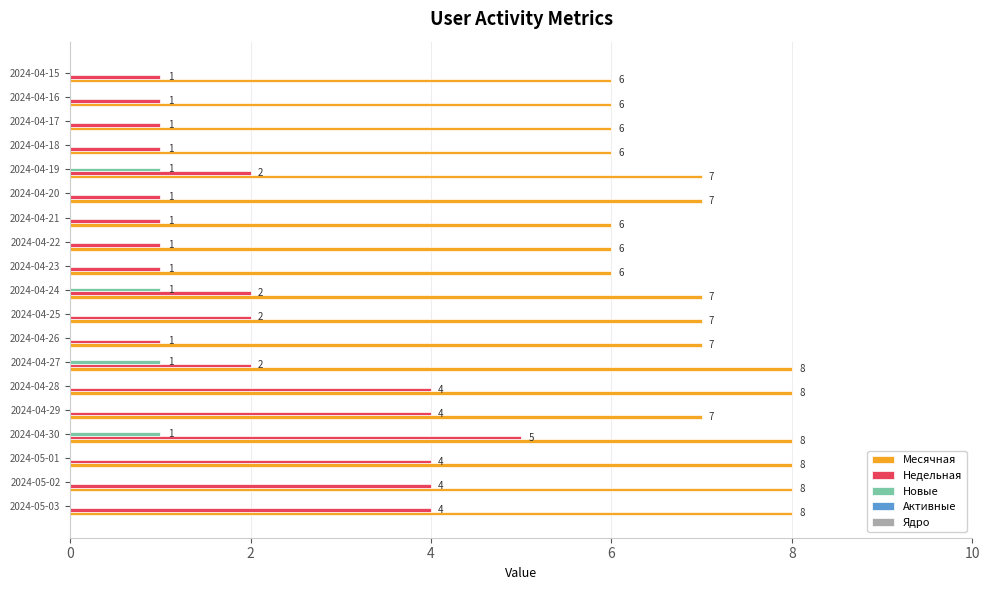

What is the total value across all series at 2024-04-20?

8